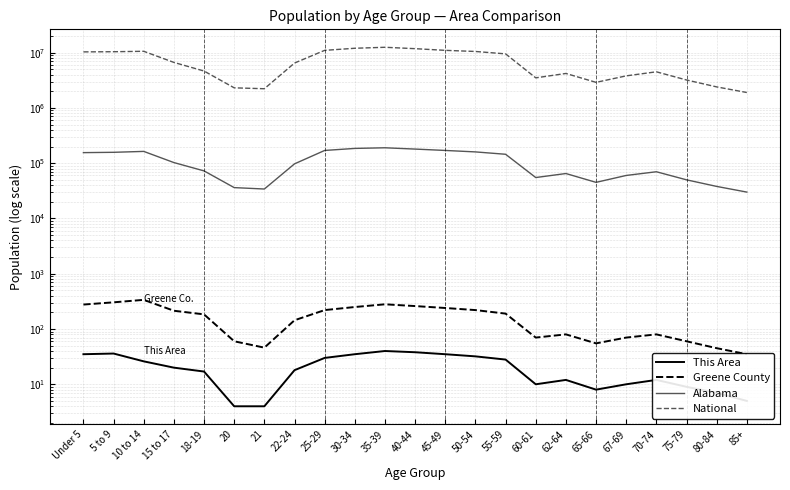

True or false: This Area and Greene County intersect in this chart.

False